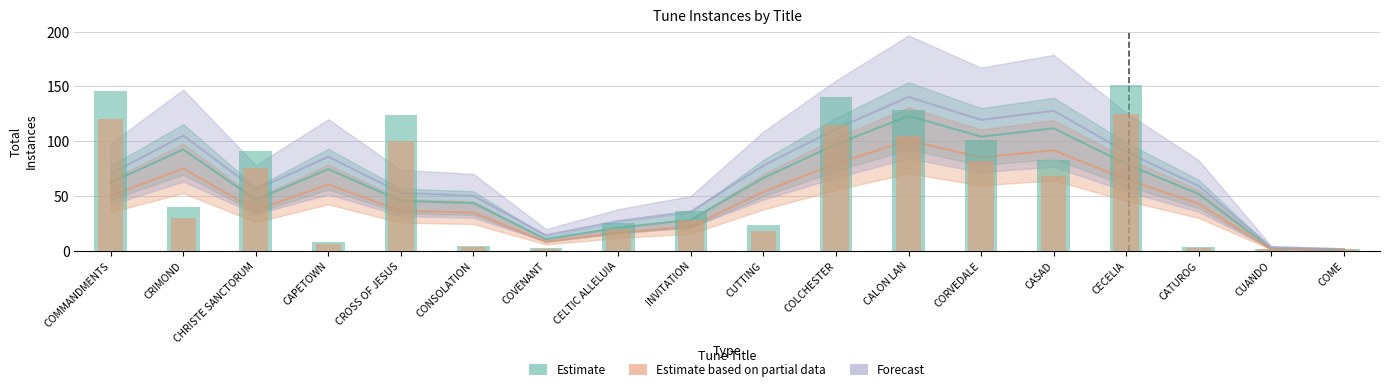

What position from the right is CECELIA?

4